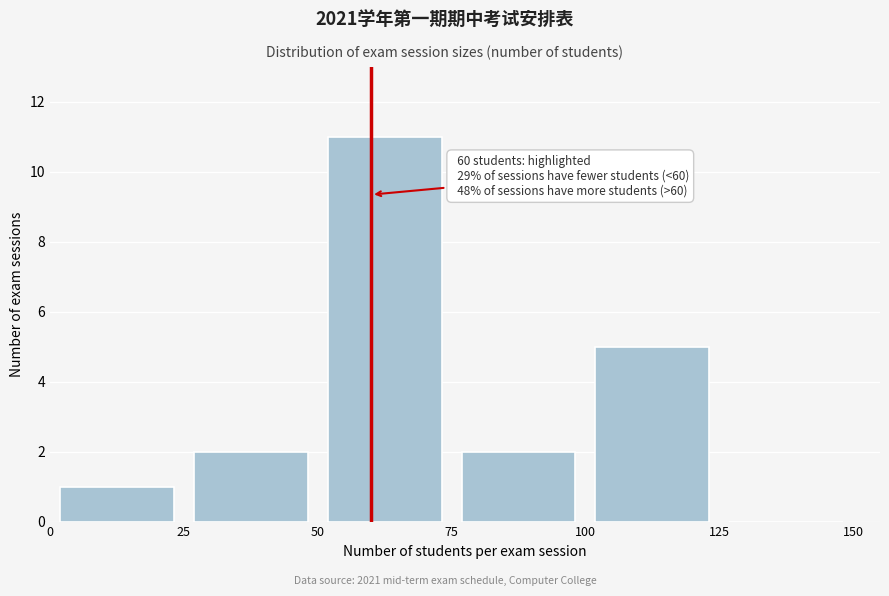

Over which range of the x-axis is the bar tallest?

50 to 75